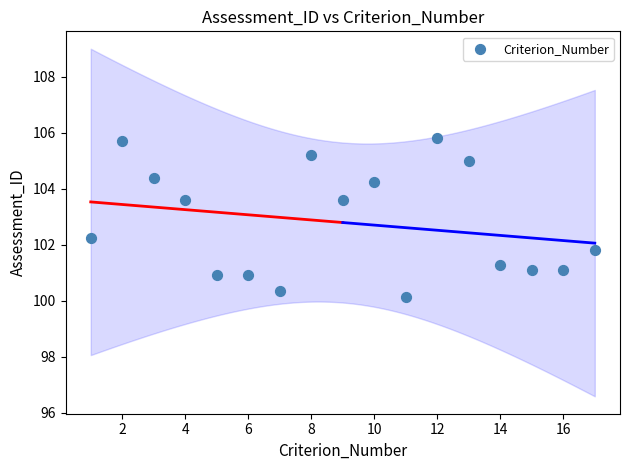

What is the range of X values (max minus min)?

16.0